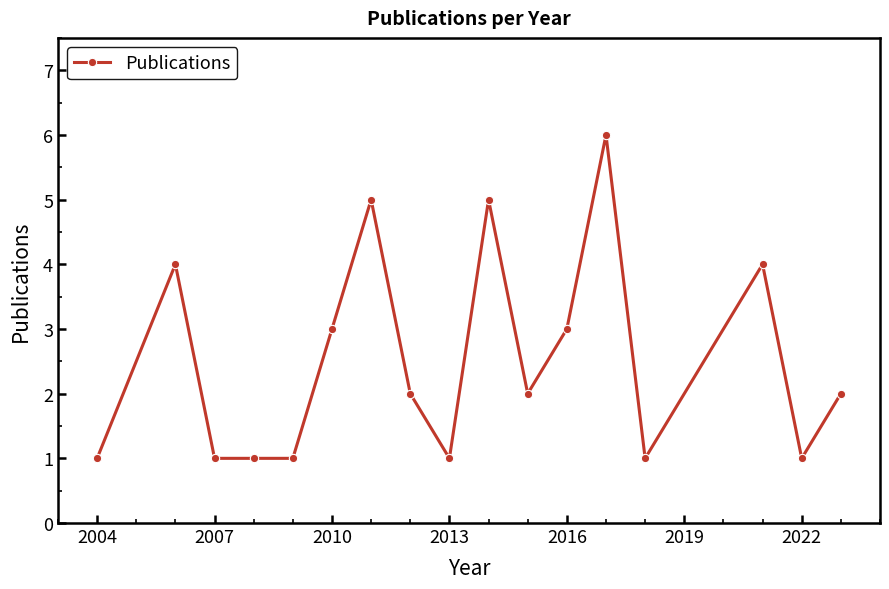

What is the value of the 14th point from the left?

1